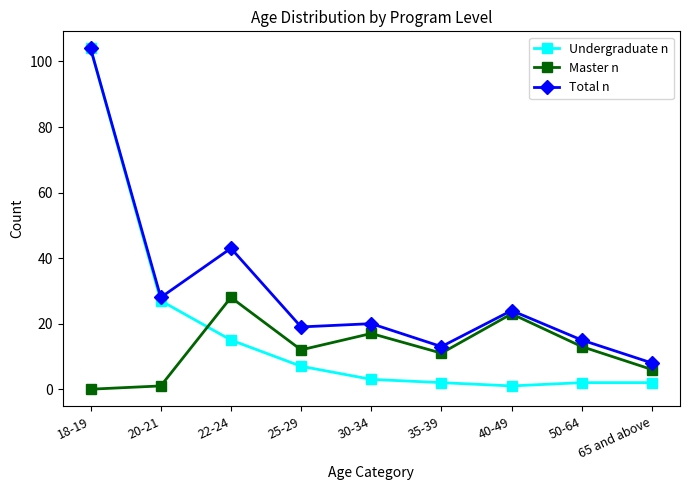

Reading right to left, extract all data points from this chart.

Undergraduate n: 65 and above=2	50-64=2	40-49=1	35-39=2	30-34=3	25-29=7	22-24=15	20-21=27	18-19=104
Master n: 65 and above=6	50-64=13	40-49=23	35-39=11	30-34=17	25-29=12	22-24=28	20-21=1	18-19=0
Total n: 65 and above=8	50-64=15	40-49=24	35-39=13	30-34=20	25-29=19	22-24=43	20-21=28	18-19=104